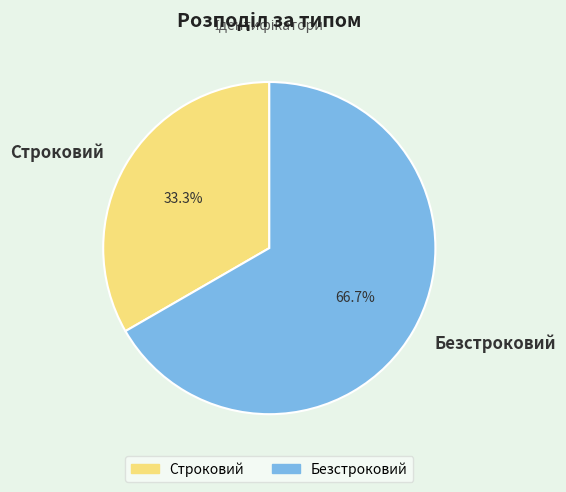

What is the largest slice in the pie chart?

Безстроковий